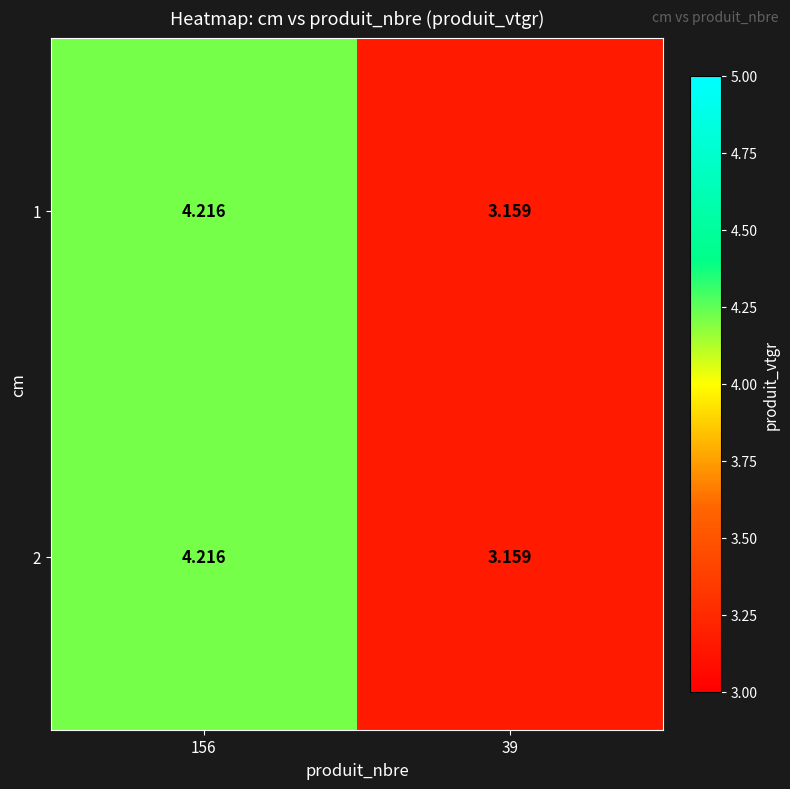

How many data points does each series have?

2